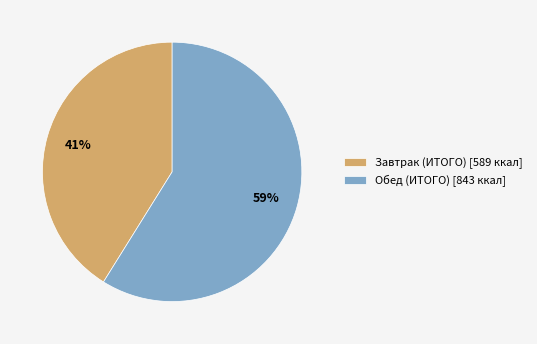

True or false: Завтрак (ИТОГО) accounts for 41% of the total.

True